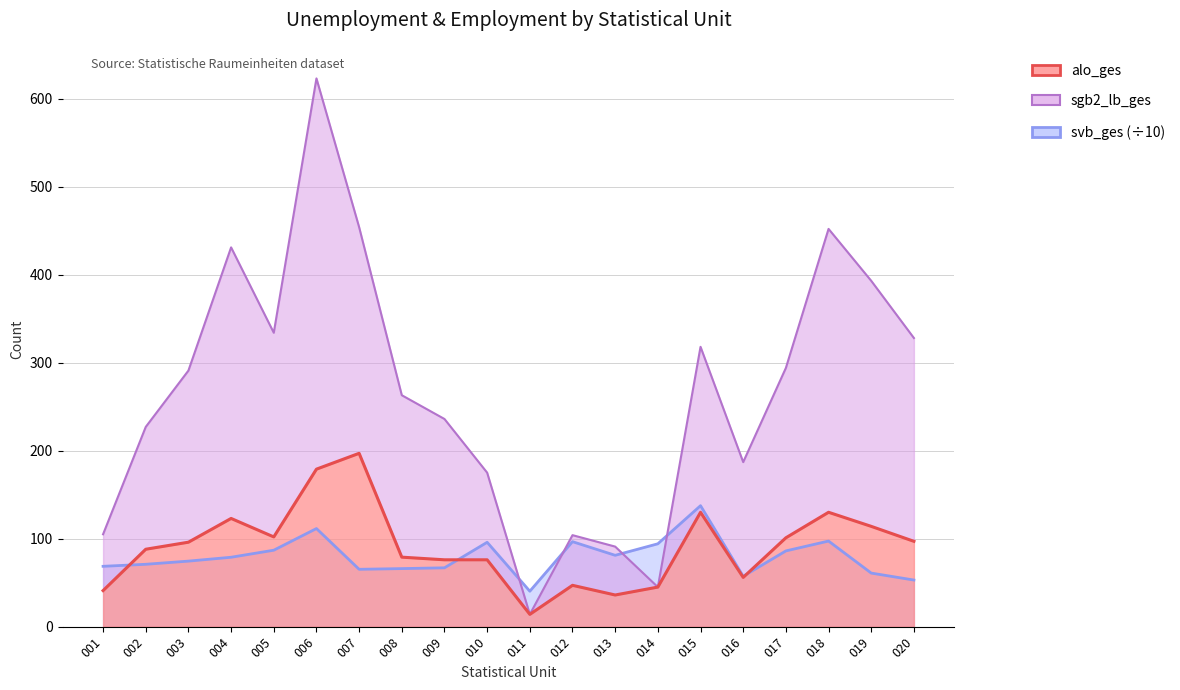

Reading right to left, extract all data points from this chart.

alo_ges: 020=97.0	019=114.0	018=130.0	017=101.0	016=56.0	015=130.0	014=45.0	013=36.0	012=47.0	011=14.0	010=76.0	009=76.0	008=79.0	007=197.0	006=179.0	005=102.0	004=123.0	003=96.0	002=88.0	001=41.0
sgb2_lb_ges: 020=328.0	019=393.0	018=452.0	017=294.0	016=187.0	015=318.0	014=45.0	013=91.0	012=104.0	011=14.0	010=175.0	009=236.0	008=263.0	007=454.0	006=623.0	005=334.0	004=431.0	003=291.0	002=227.0	001=105.0
svb_ges: 020=53.0	019=60.9	018=97.3	017=86.1	016=57.3	015=137.5	014=94.2	013=81.1	012=96.6	011=40.3	010=95.9	009=66.9	008=66.0	007=65.2	006=111.5	005=86.9	004=78.9	003=74.5	002=70.9	001=68.6